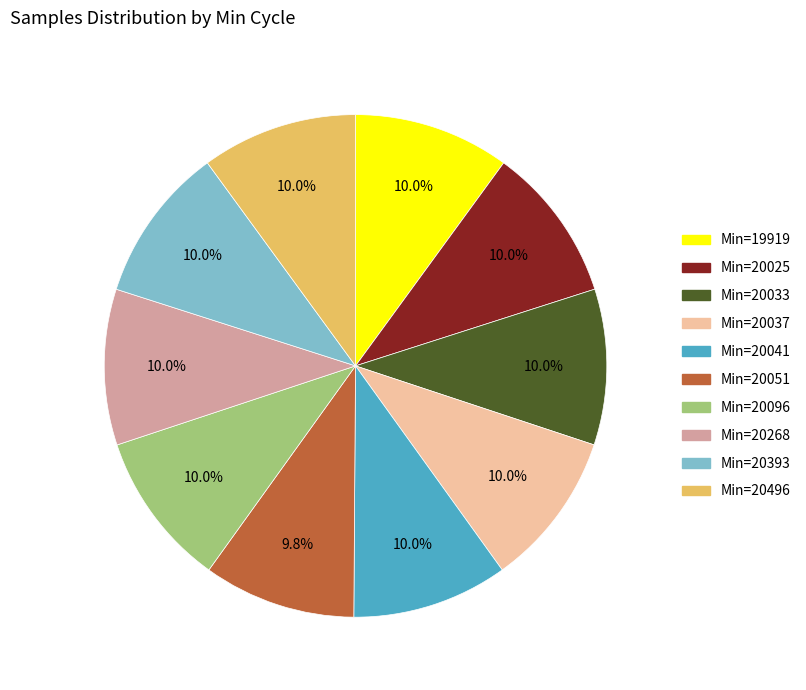

Is there a majority slice in this chart?

No